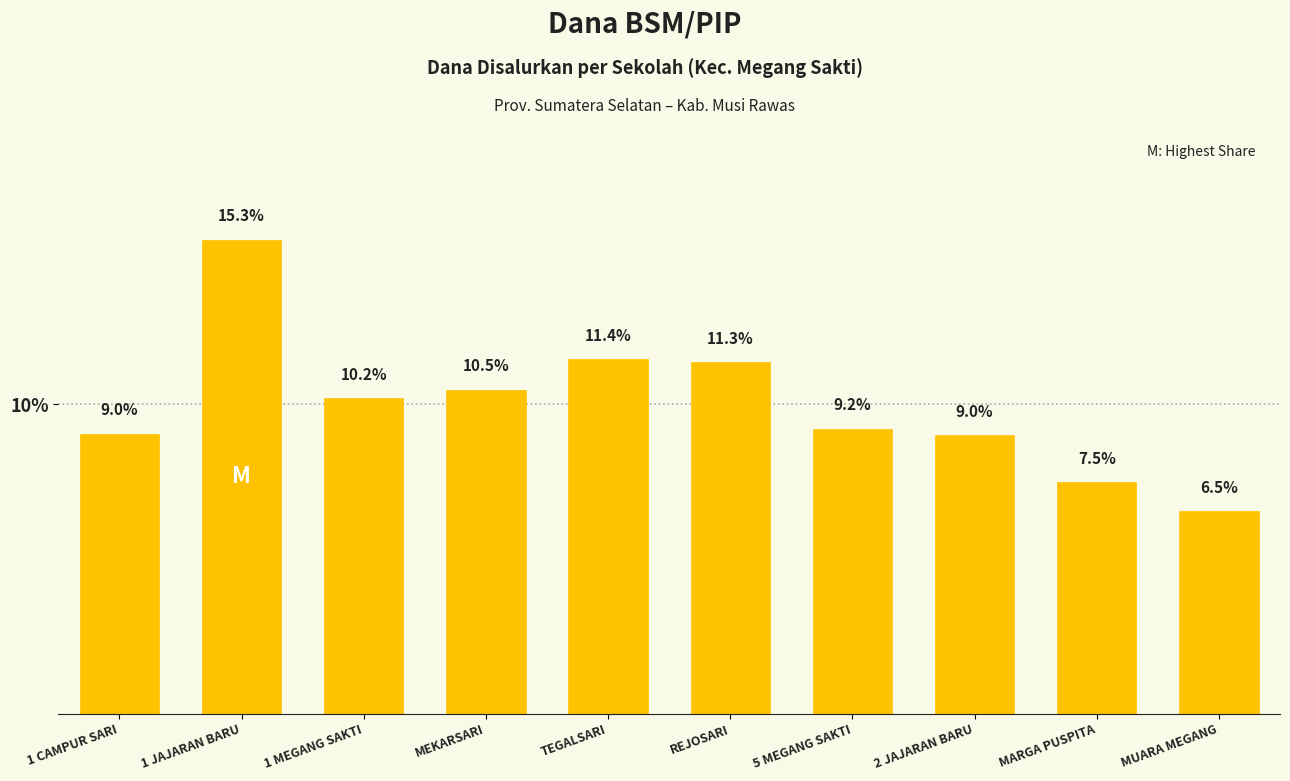

What is the difference between the values at 1 MEGANG SAKTI and MEKARSARI?

0.3